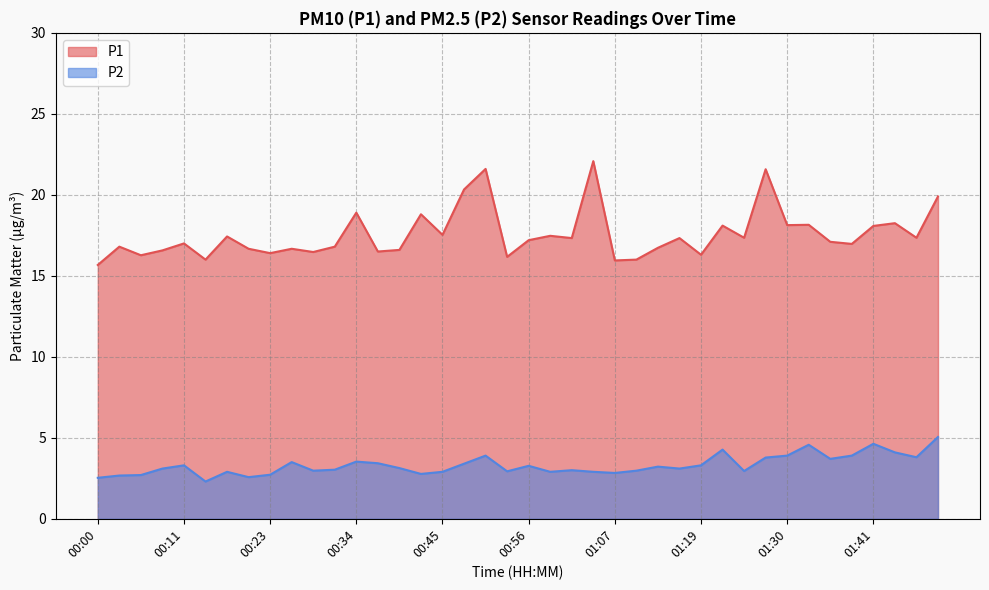

Reading right to left, what are all the values shown in this chart?

P1: 19.9	17.4	18.2	18.1	17.0	17.1	18.1	18.1	21.6	17.4	18.1	16.3	17.3	16.7	16.0	15.9	22.1	17.3	17.5	17.2	16.2	21.6	20.3	17.5	18.8	16.6	16.5	18.9	16.8	16.5	16.7	16.4	16.7	17.4	16.0	17.0	16.6	16.3	16.8	15.7
P2: 5.0	3.8	4.1	4.6	3.9	3.7	4.6	3.9	3.8	3.0	4.3	3.3	3.1	3.2	3.0	2.8	2.9	3.0	2.9	3.3	2.9	3.9	3.4	2.9	2.8	3.1	3.4	3.5	3.0	3.0	3.5	2.7	2.6	2.9	2.3	3.3	3.1	2.7	2.7	2.5